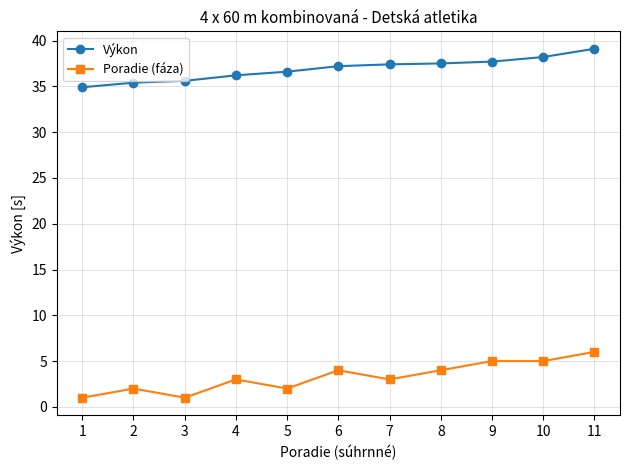

Rank the series at 6 from lowest to highest value.

Poradie (fáza), Výkon